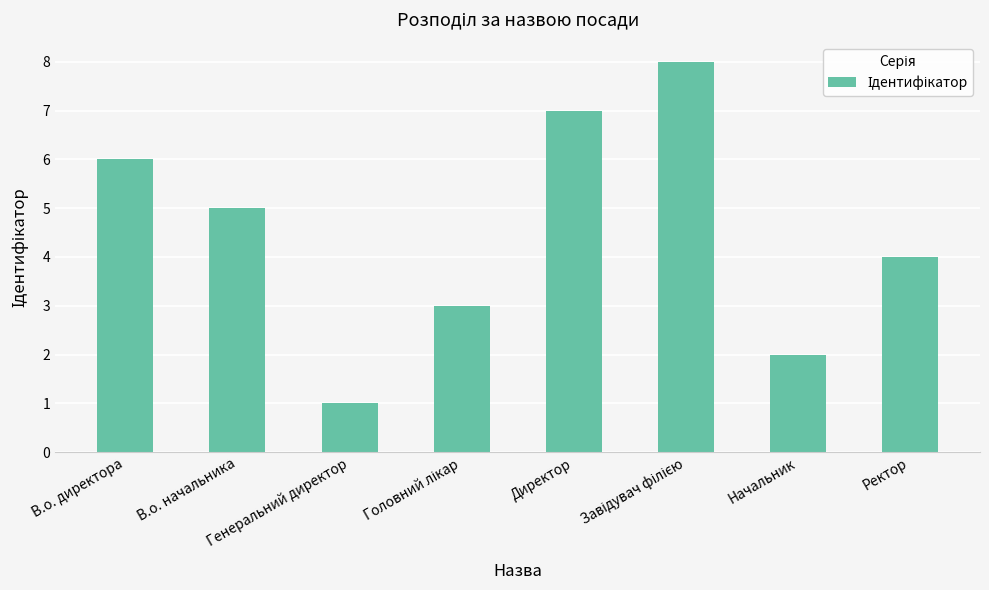

What is the difference between the maximum and second lowest values?

6